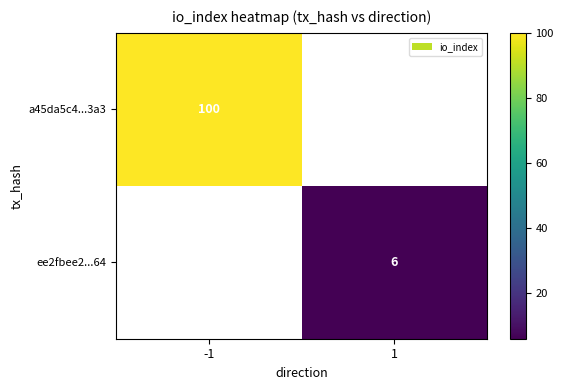

How many data points does each series have?

2